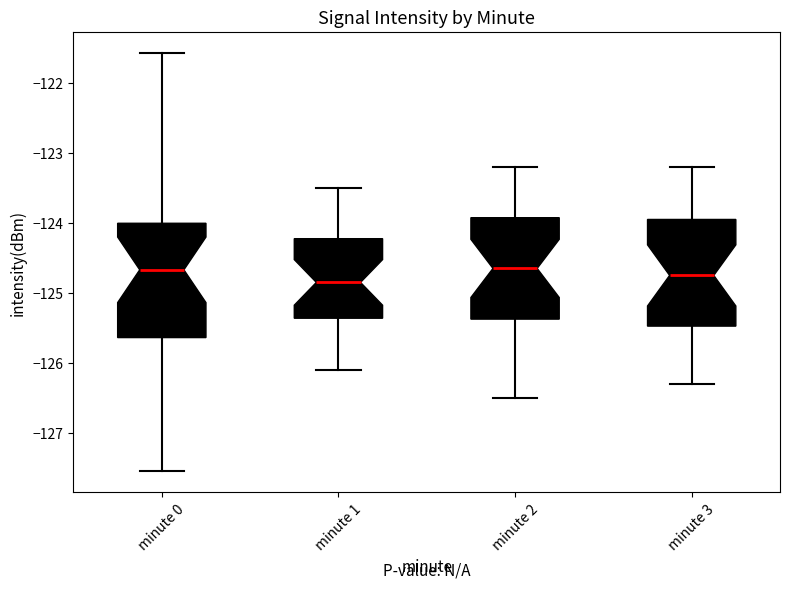

Where does the median line of the box for minute 0 sit on the y-axis? The values are not printed on the chart, so give them approximately, as read against the axis.

-124.7